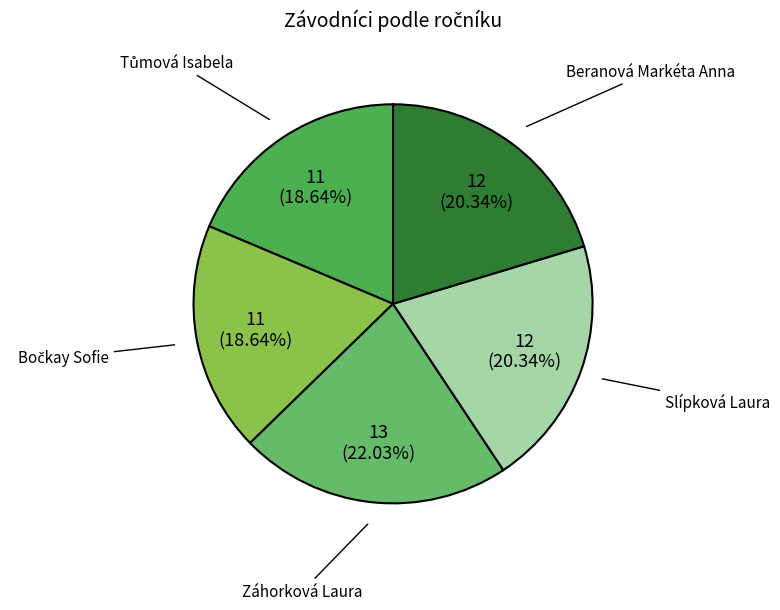

Count the number of slices in the pie.

5